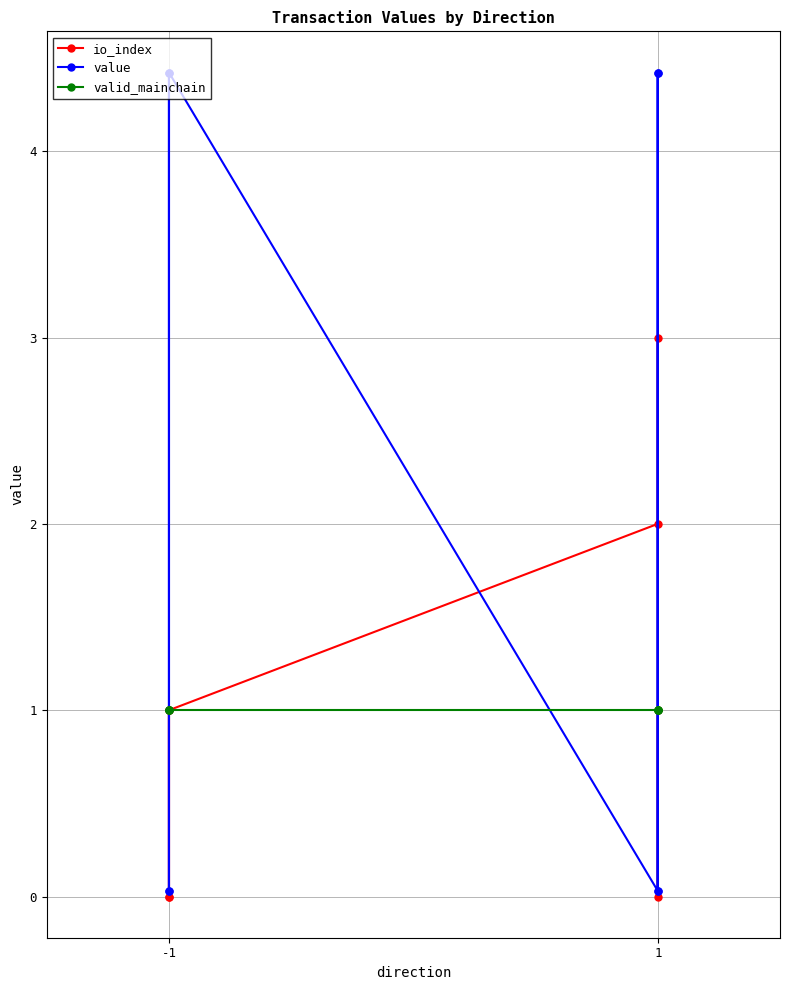

Count the io_index values in the range 0 to 2.

7